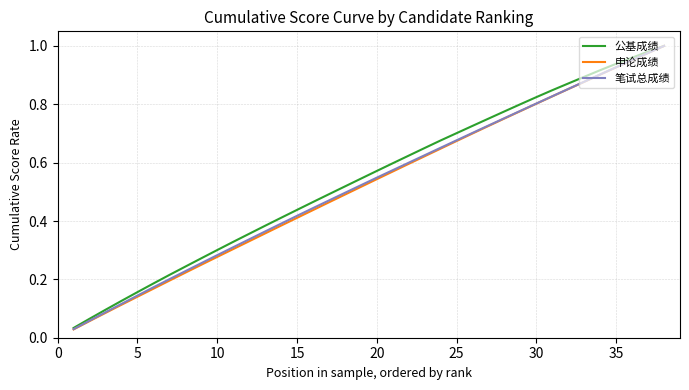

Which series has the widest spread of values?

申论成绩